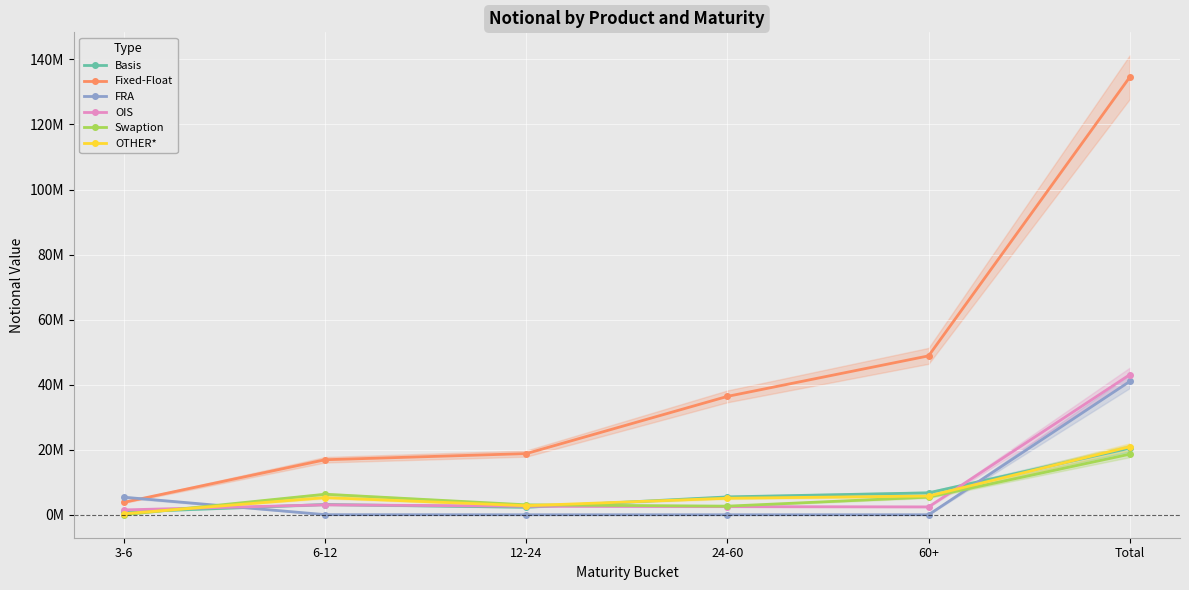

At 24-60, list the series in order from largest to smallest.

Fixed-Float, Basis, OTHER*, Swaption, OIS, FRA